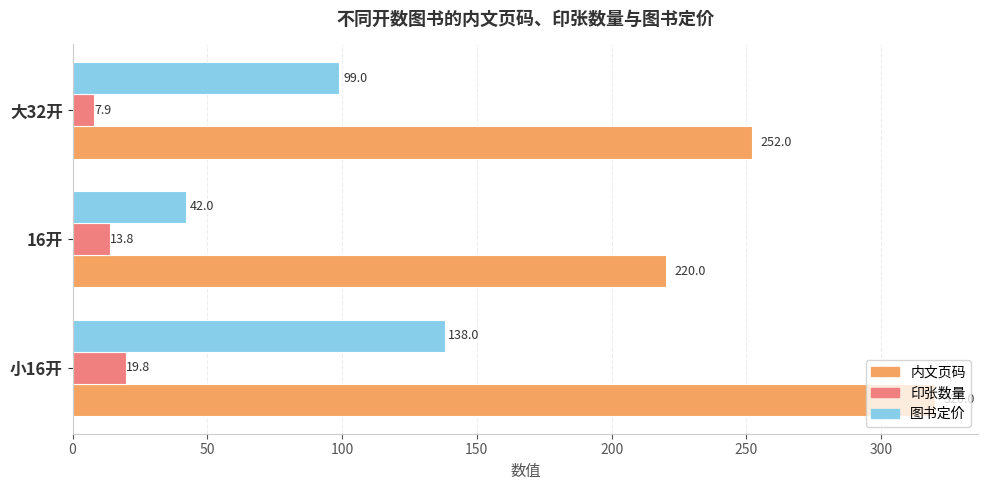

At which category is the sum across all series the highest?

小16开